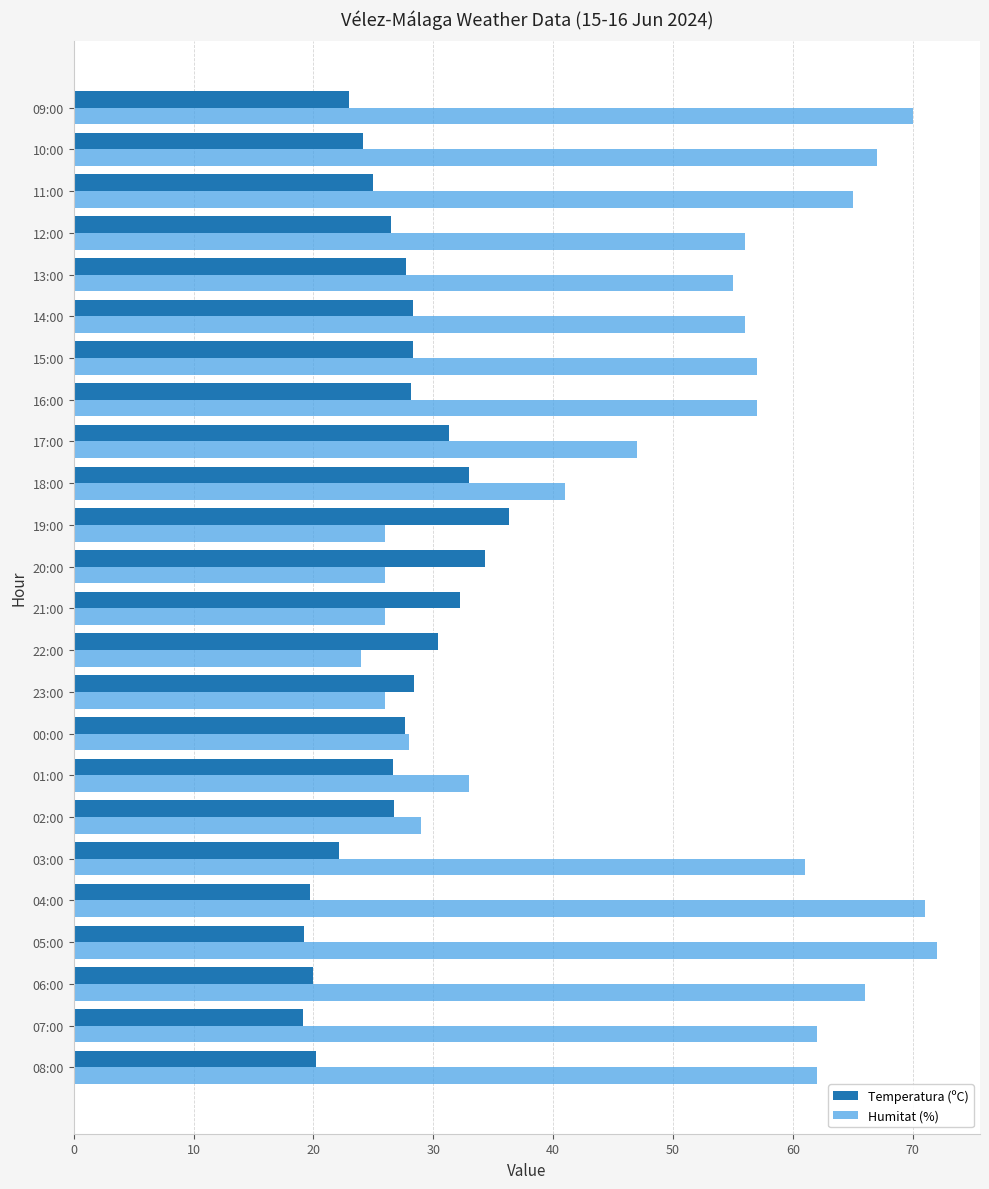

Rank the series by their average value, from lowest to highest.

Temperatura (ºC), Humitat (%)